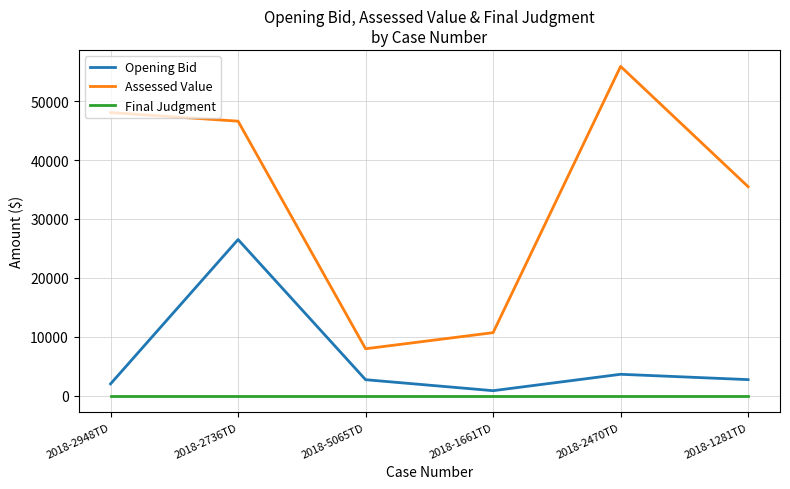

True or false: Opening Bid has a value of 1992.6 at 2018-2948TD.

True